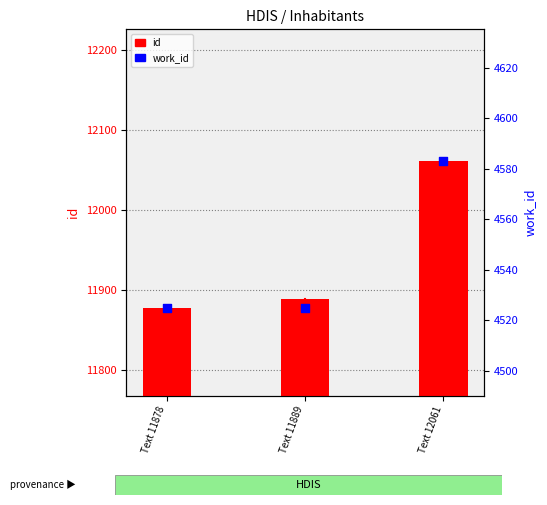

What is the total value across all series at Text 11889?

16414